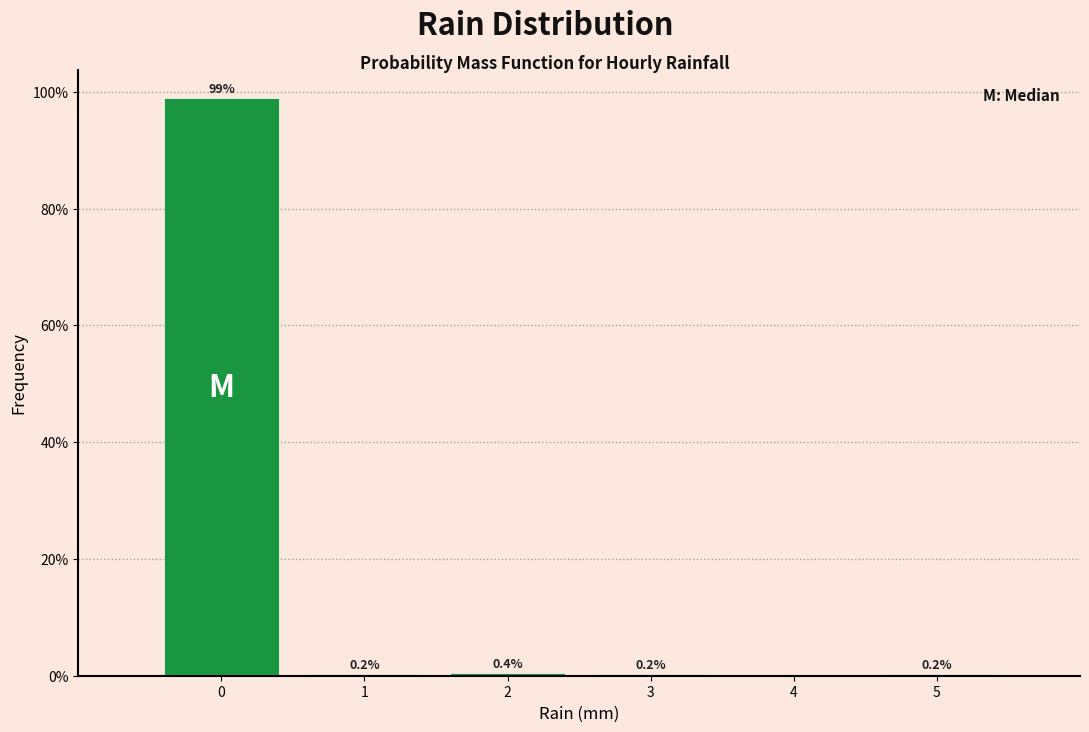

Over which range of the x-axis is the bar tallest?

-0.5 to 0.5